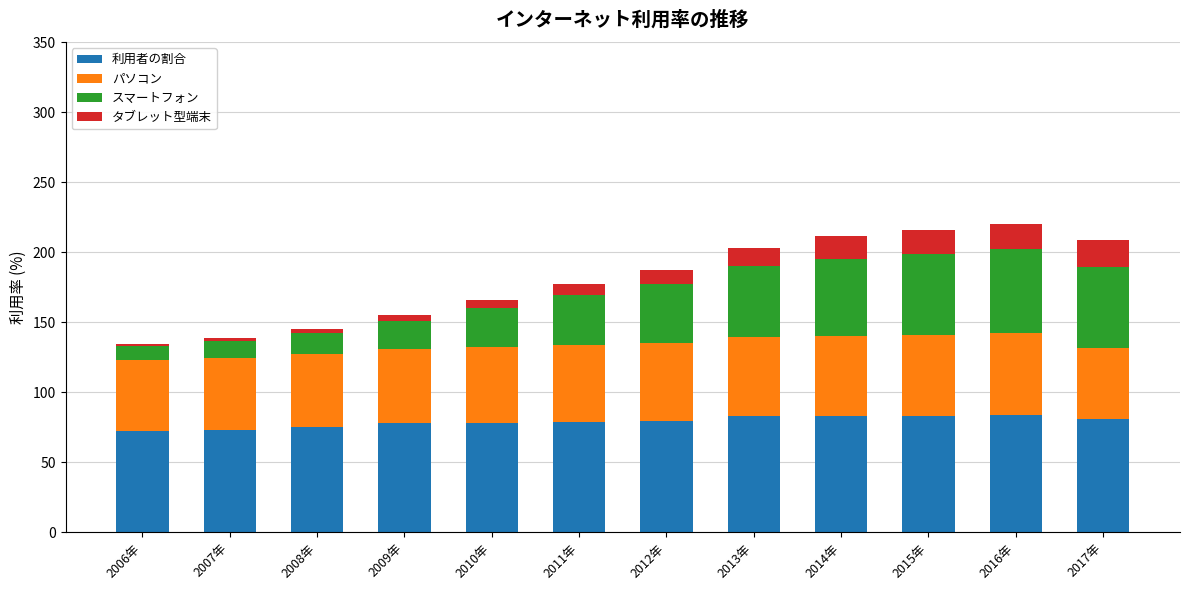

What is the total value across all series at 2008年?

145.3